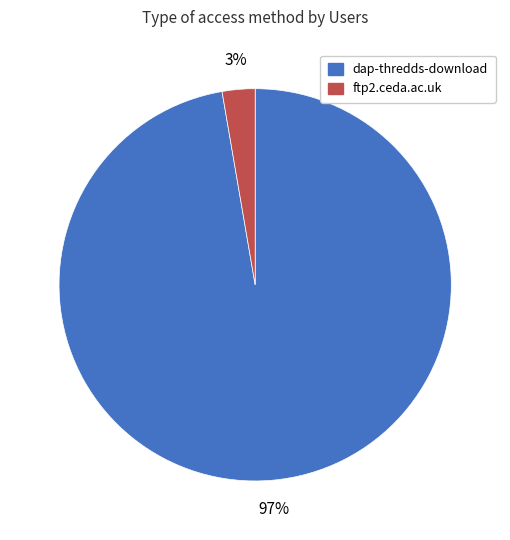

Is it true that dap-thredds-download is 86% of the pie?

False